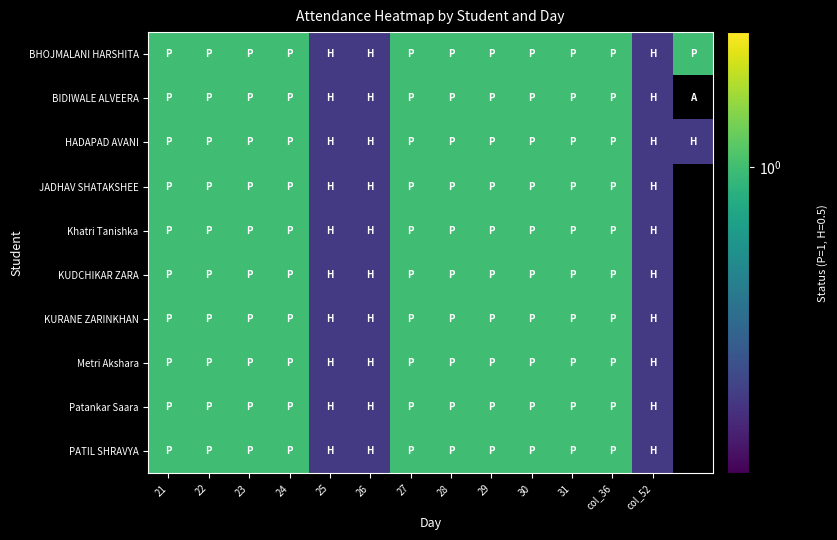

Which series has the largest range (max minus min)?

BIDIWALE ALVEERA